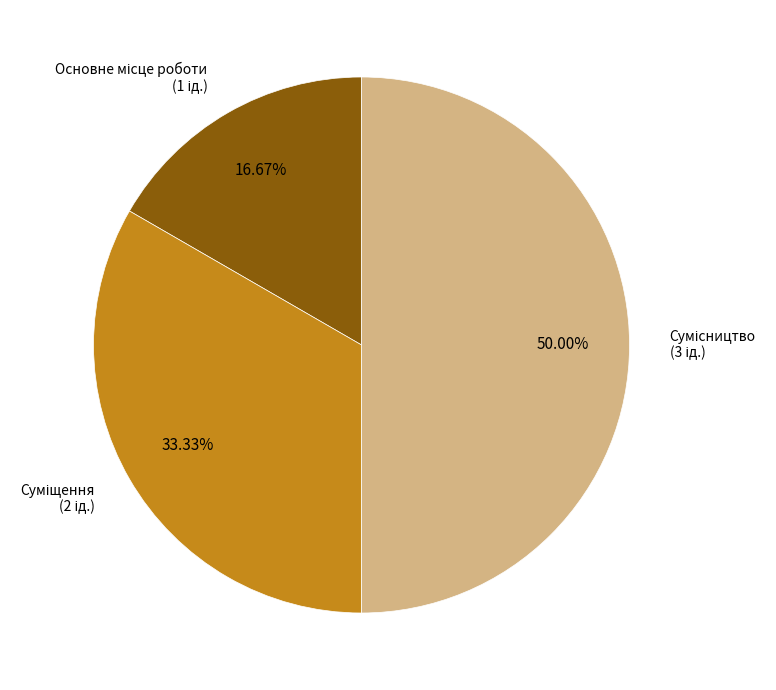

Which category has the smallest portion of the pie?

Основне місце роботи